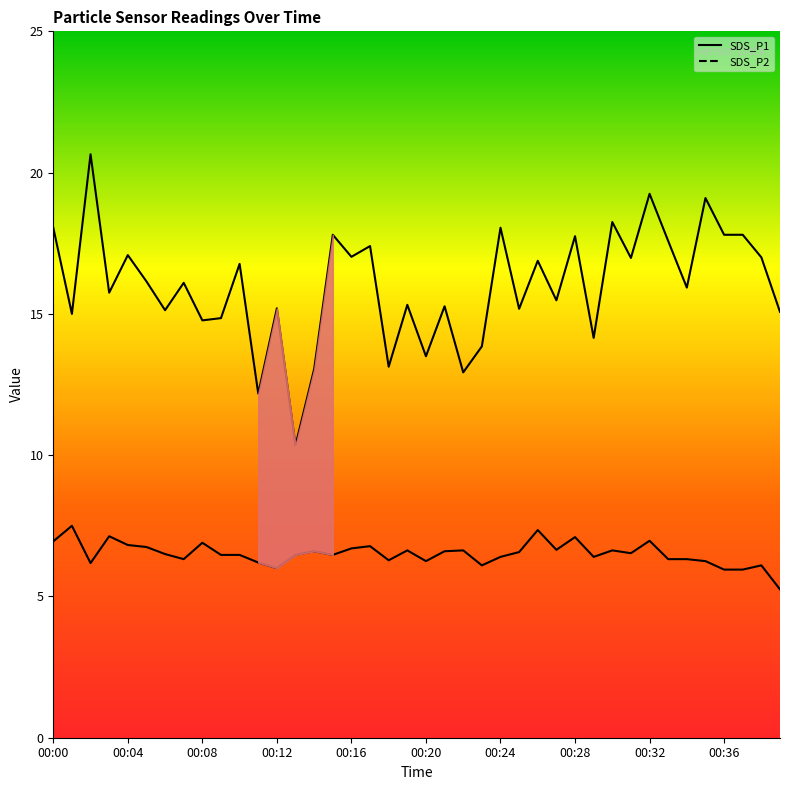

What is the label of the 25th point from the left?

00:24